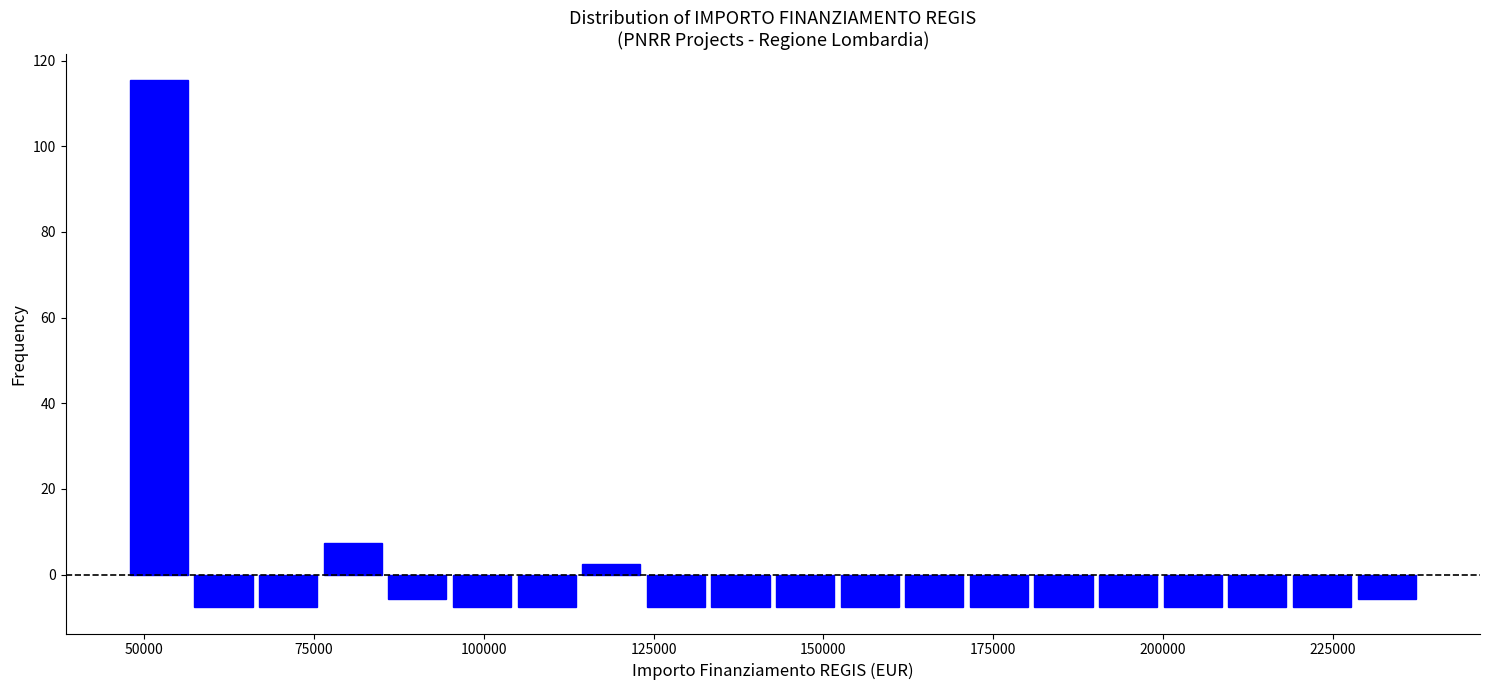

Around what value on the x-axis is the tallest bar? Give the approximate position of its centre, as read against the axis.

50000